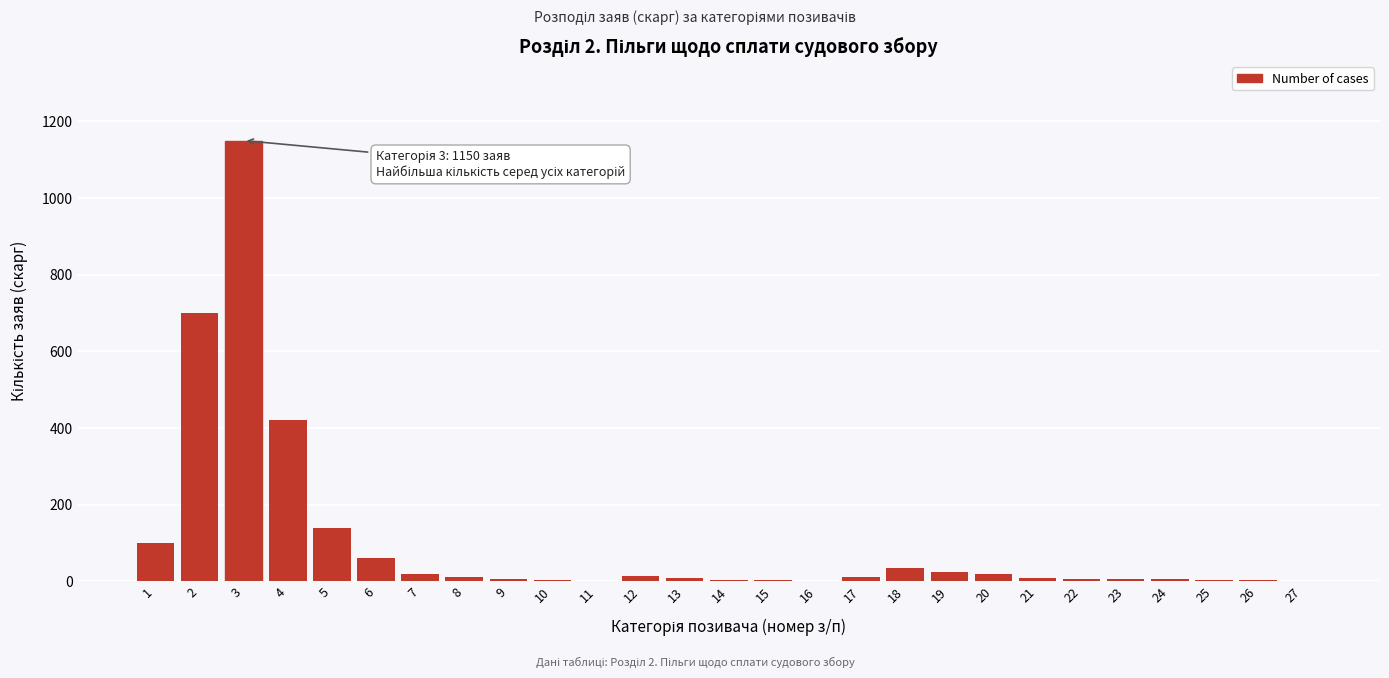

What is the maximum value shown in the chart?

1150